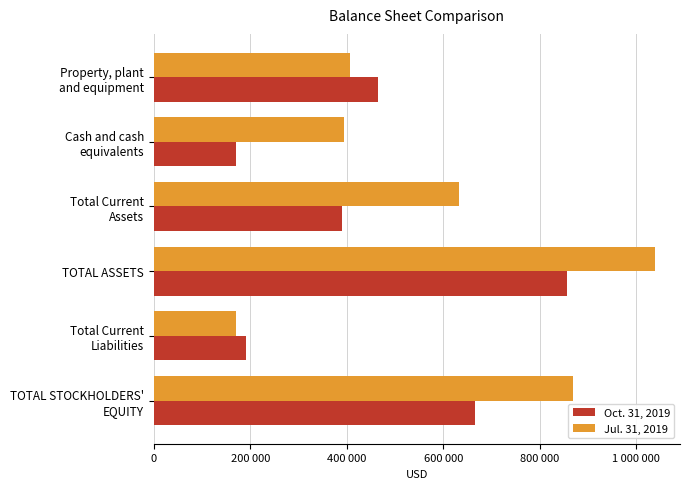

Which series has the largest range (max minus min)?

Jul. 31, 2019